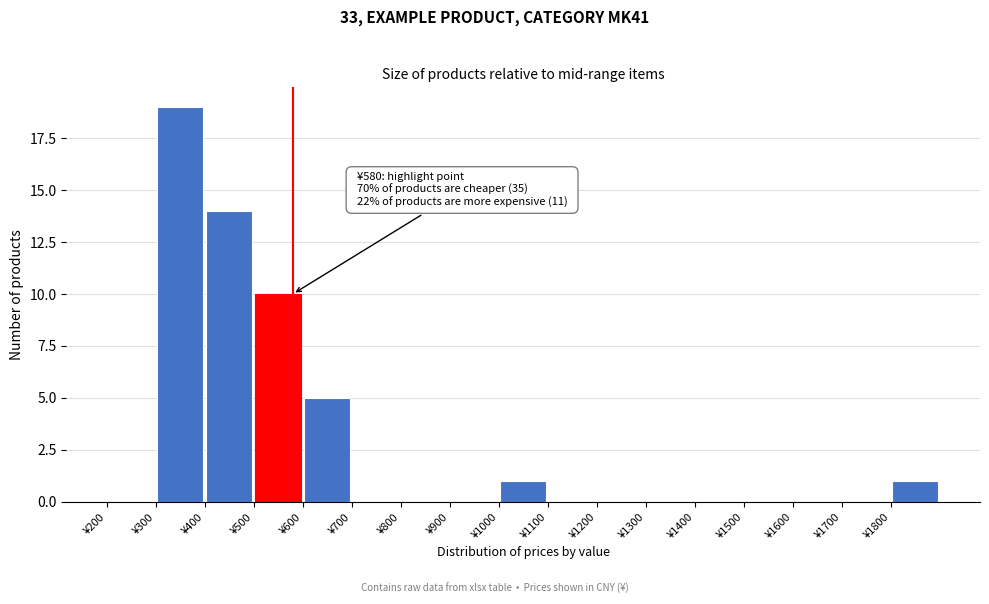

Over which range of the x-axis is the bar tallest?

300 to 400